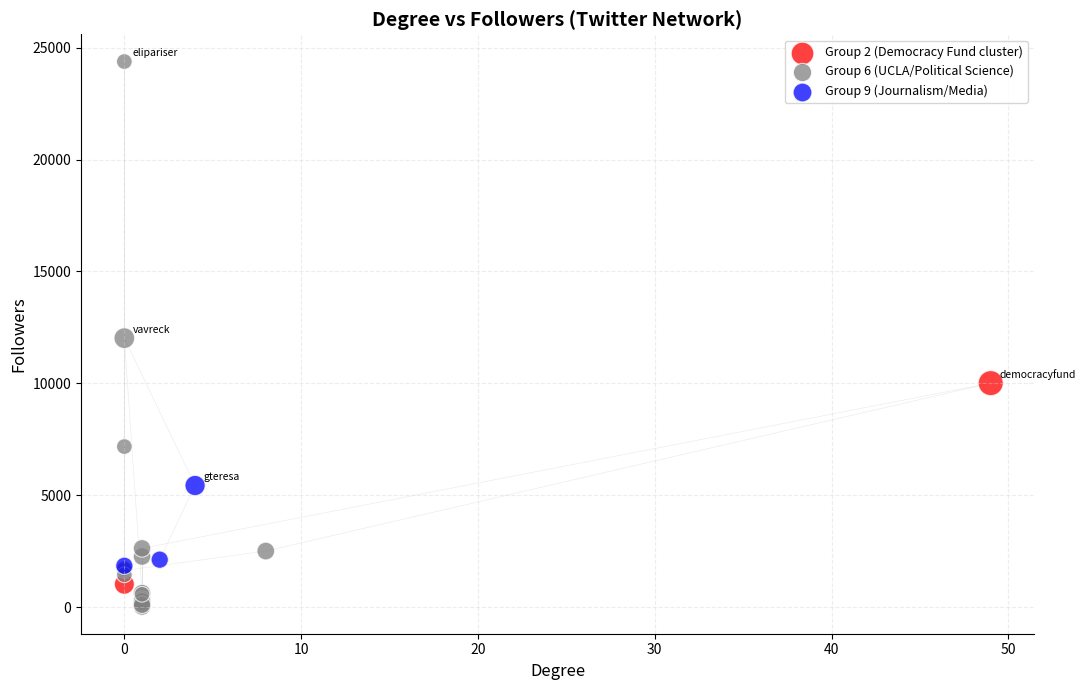

Which series has the widest spread of Y values?

Group 6 (UCLA/Political Science)